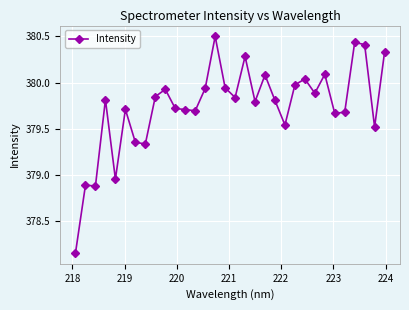

True or false: the data has more than 0 interior local peaks.

True